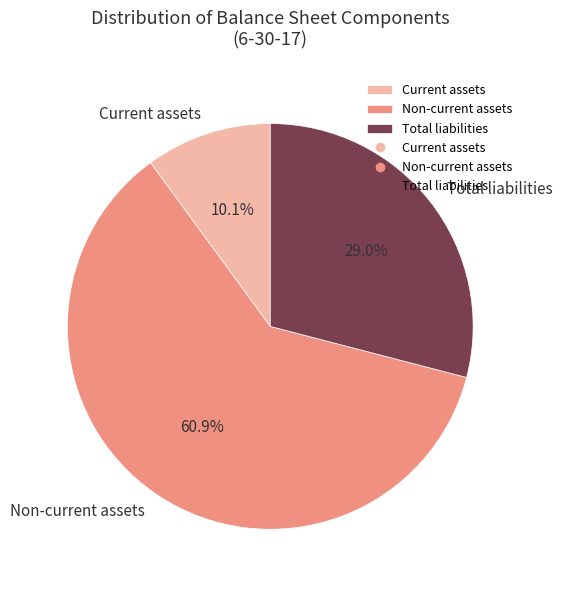

Between Total liabilities and Non-current assets, which is larger?

Non-current assets